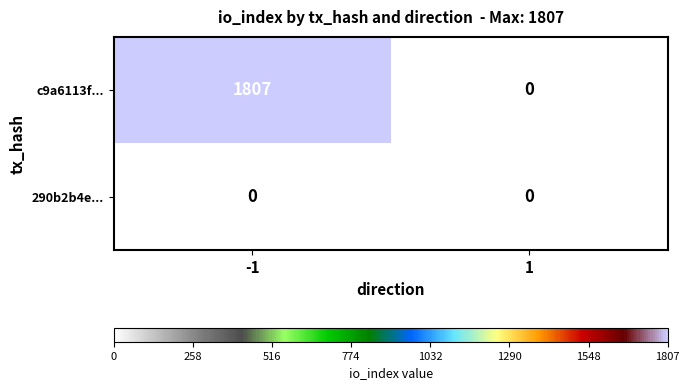

Reading left to right, what are all the values shown in this chart?

c9a6113f...: -1=1807	1=0
290b2b4e...: -1=0	1=0